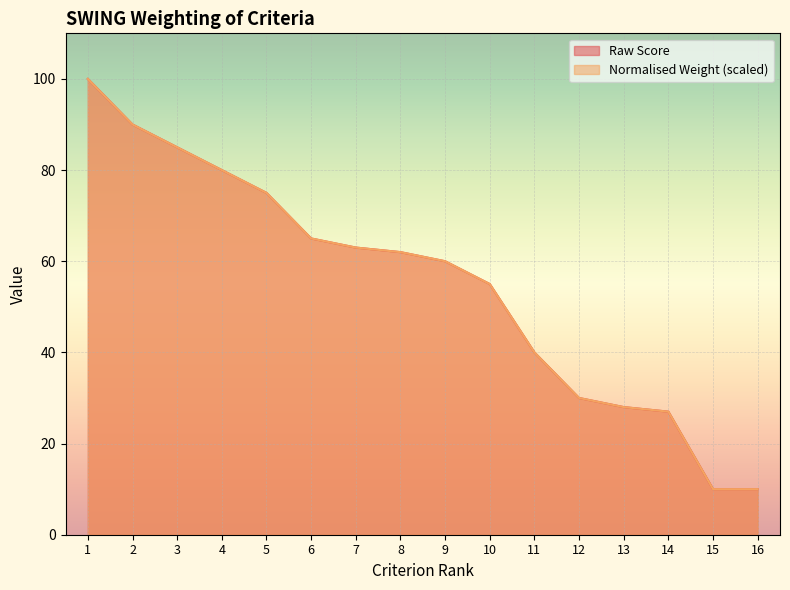

Rank the series by their maximum value, from highest to lowest.

Raw Score, Normalised Weight